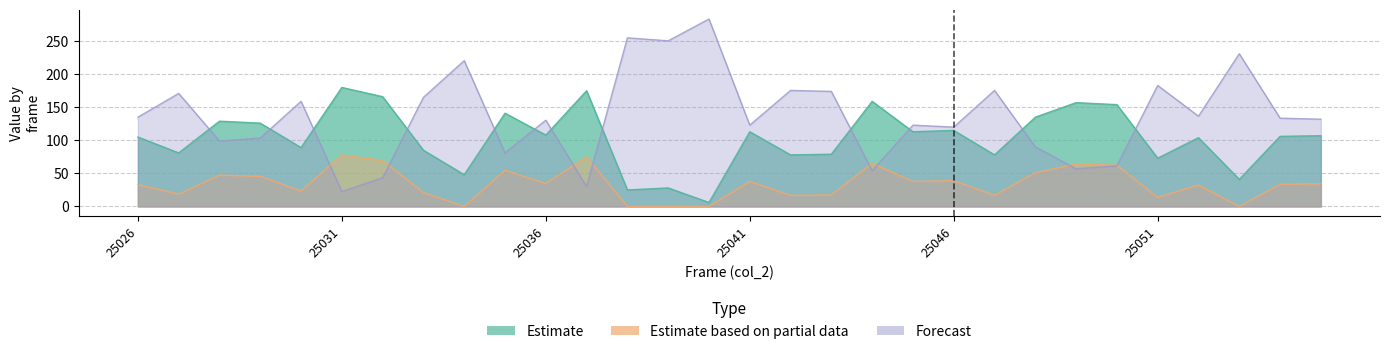

Where does the col_518 series first go above 34?

25028